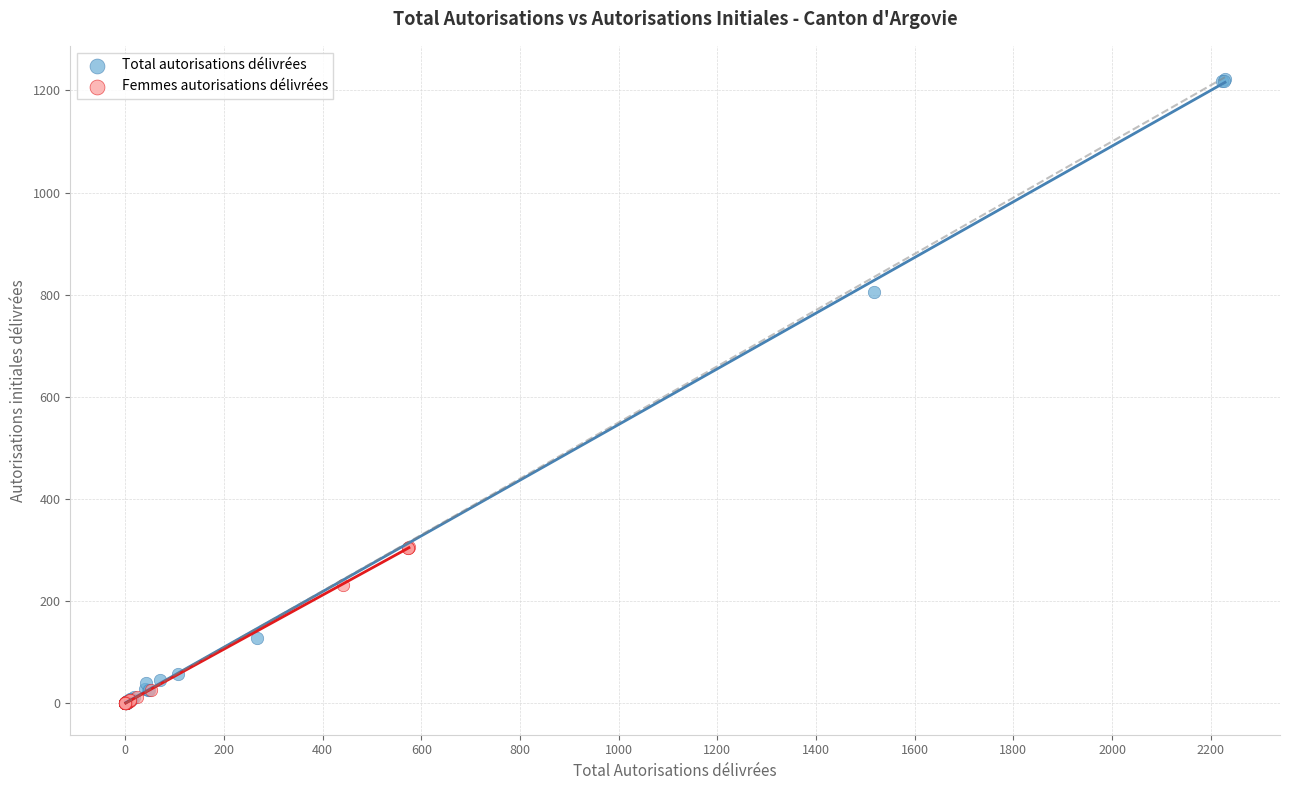

What are all the series names shown in the legend?

Total autorisations délivrées, Femmes autorisations délivrées